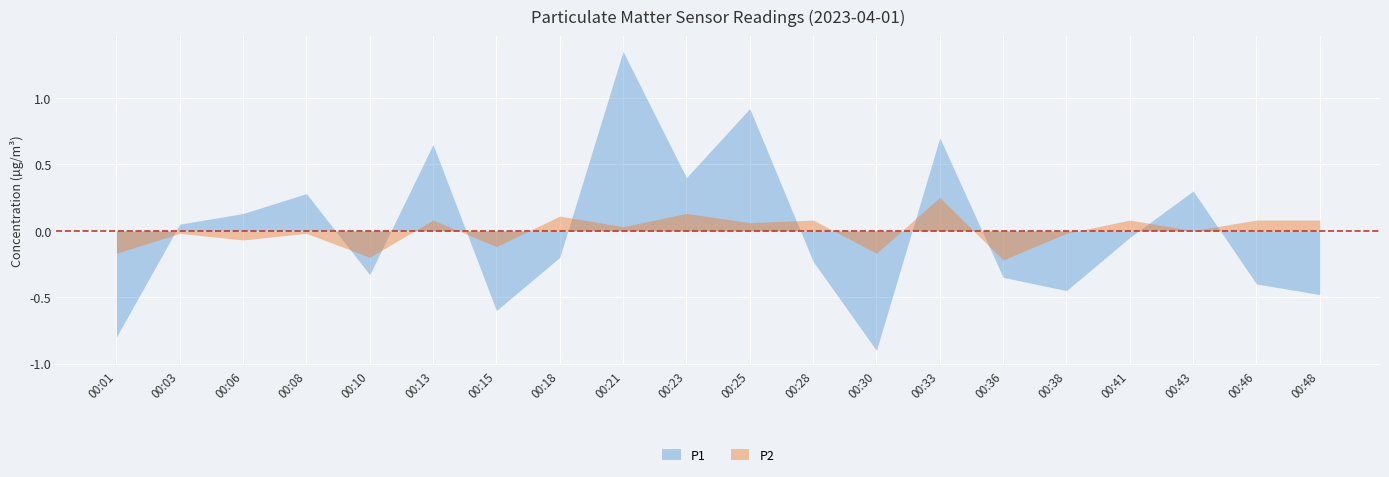

Is the value of P1 at 00:03 greater than the value of P2 at 00:18?

No